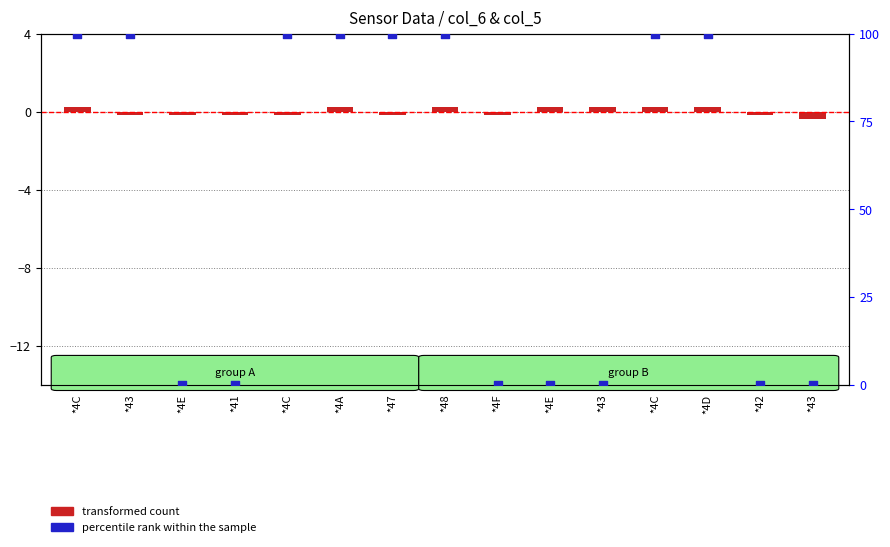

At which category is the sum across all series the highest?

*4C